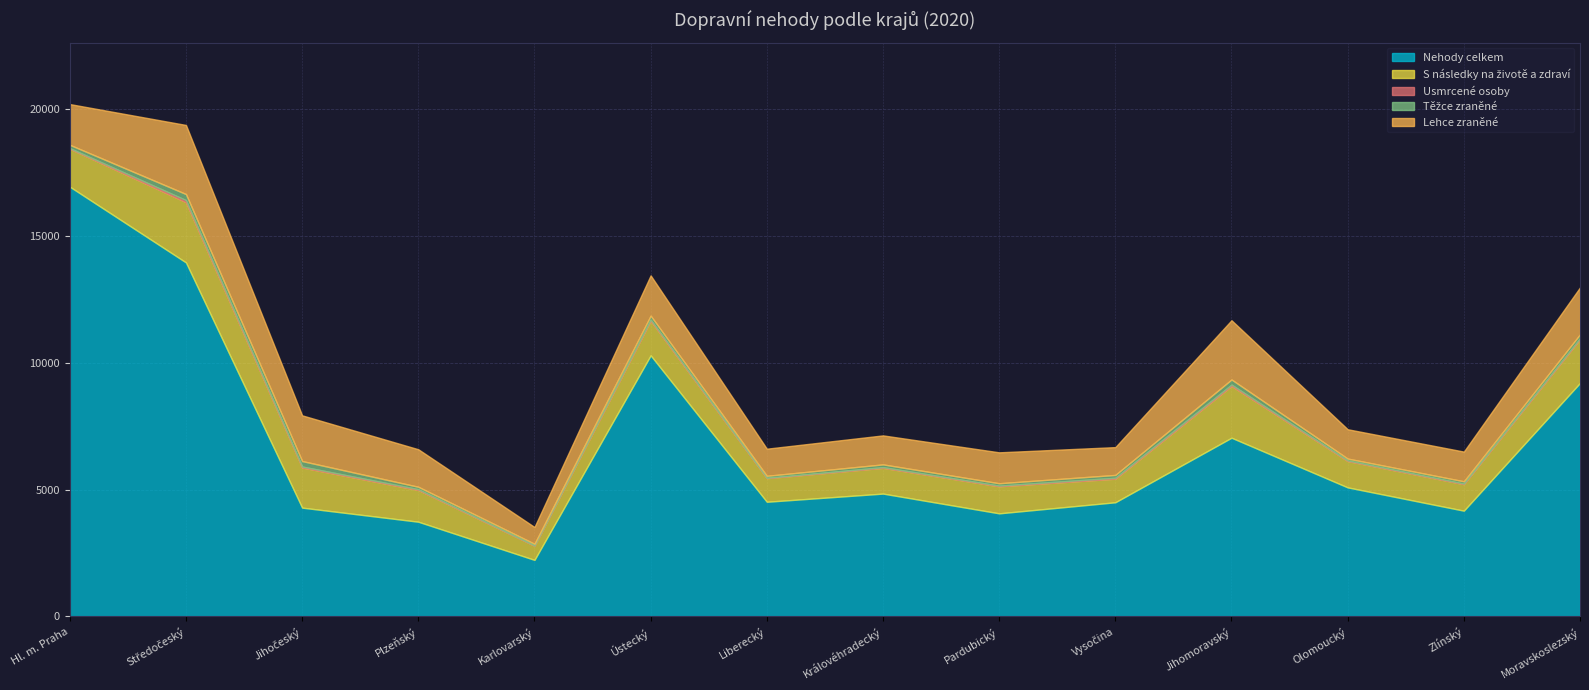

What is the value of the S následky na životě a zdraví point at the 8th from the left?

1016